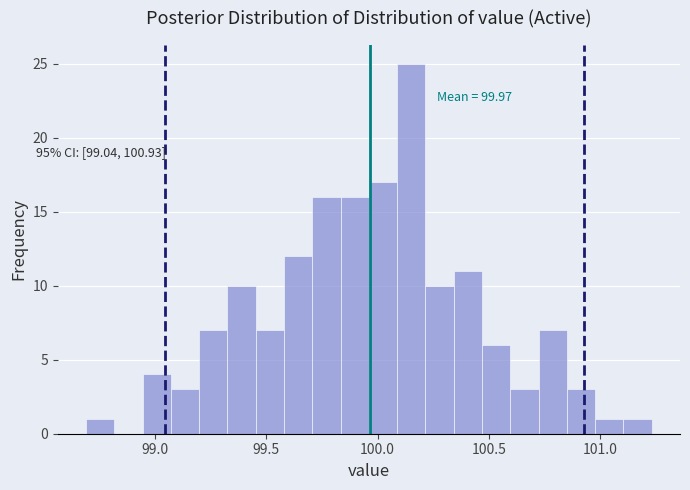

Around what value on the x-axis is the tallest bar? Give the approximate position of its centre, as read against the axis.

100.15